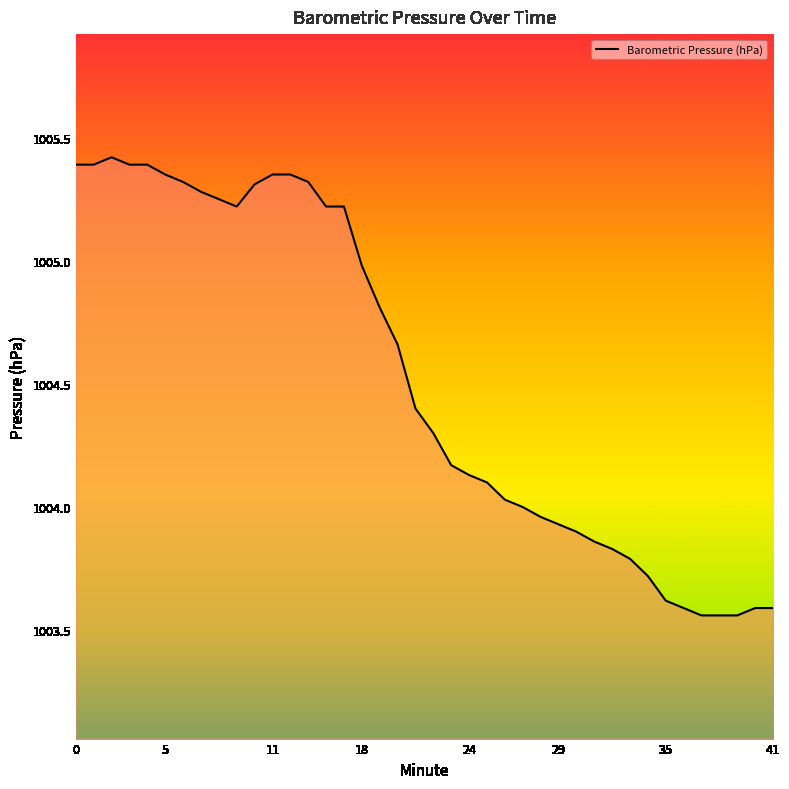

How many lines are shown in the chart?

1